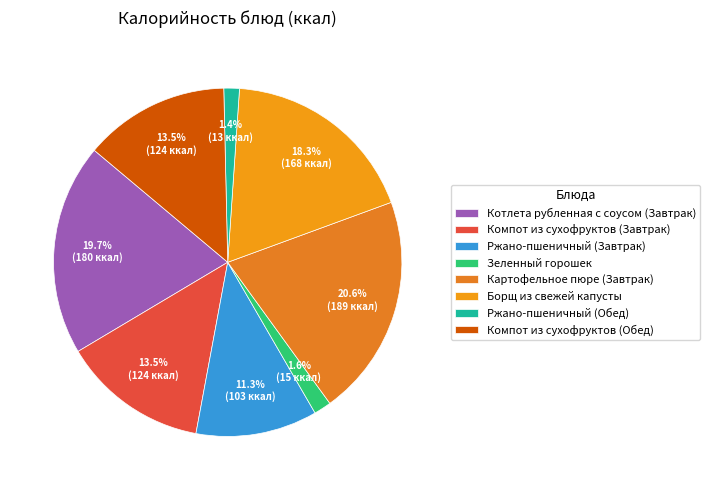

Which category has the smallest portion of the pie?

Ржано-пшеничный (Обед)